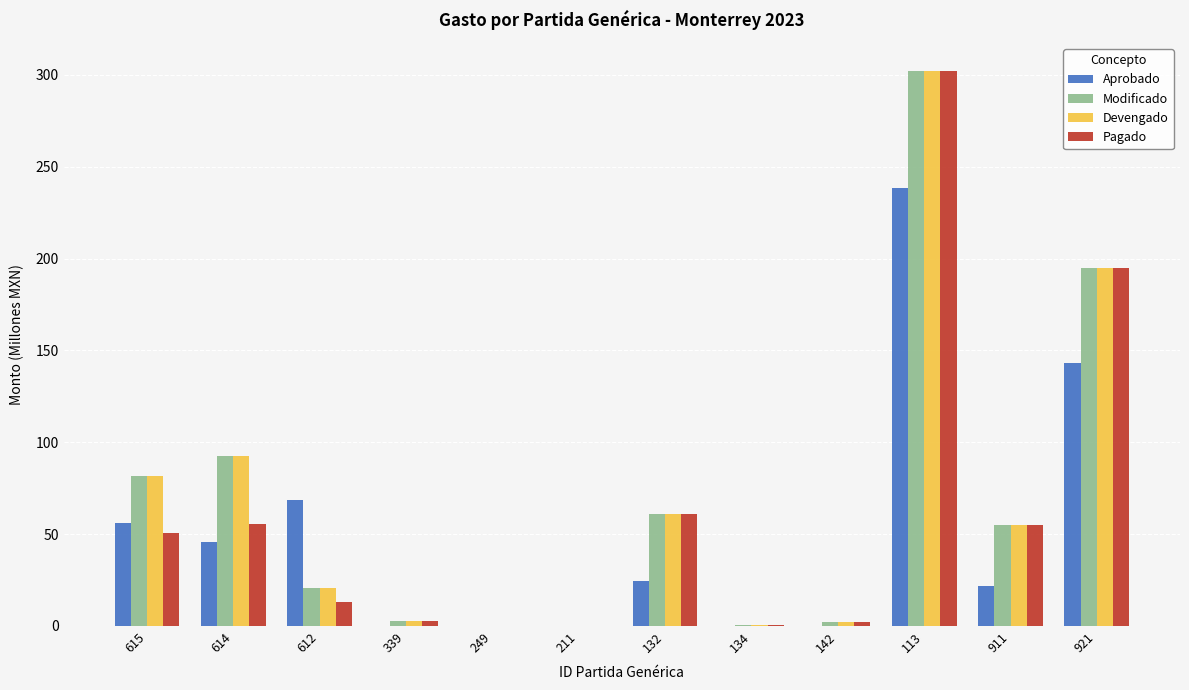

The value of Devengado at 132 is 60.7. True or false?

True